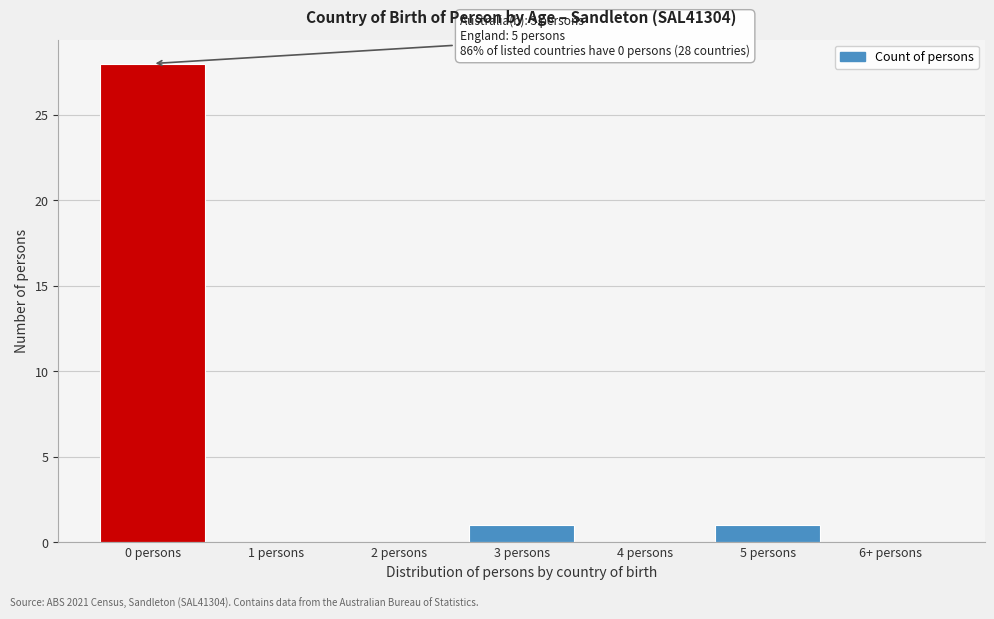

Reading left to right, list all the values displayed in this chart.

0 persons=28	1 persons=0	2 persons=0	3 persons=1	4 persons=0	5 persons=1	6+ persons=0